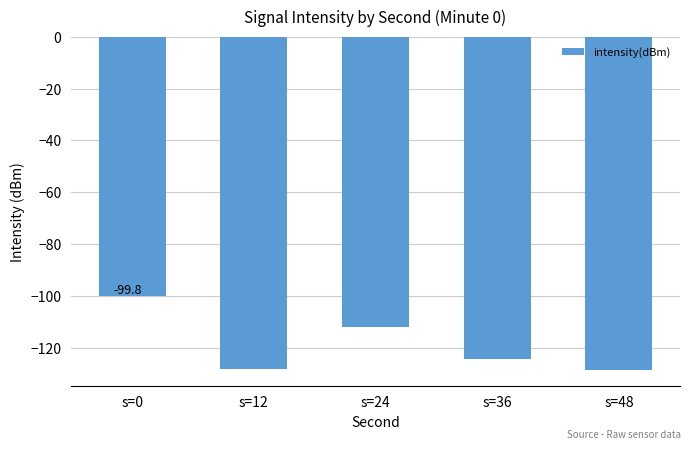

Is it true that the value at s=12 is -74.1?

False